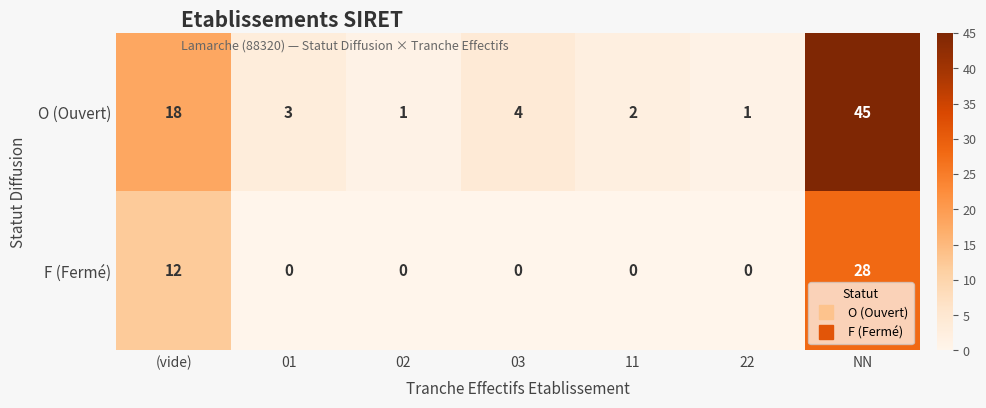

Rank the series at 01 from highest to lowest value.

O (Ouvert), F (Fermé)